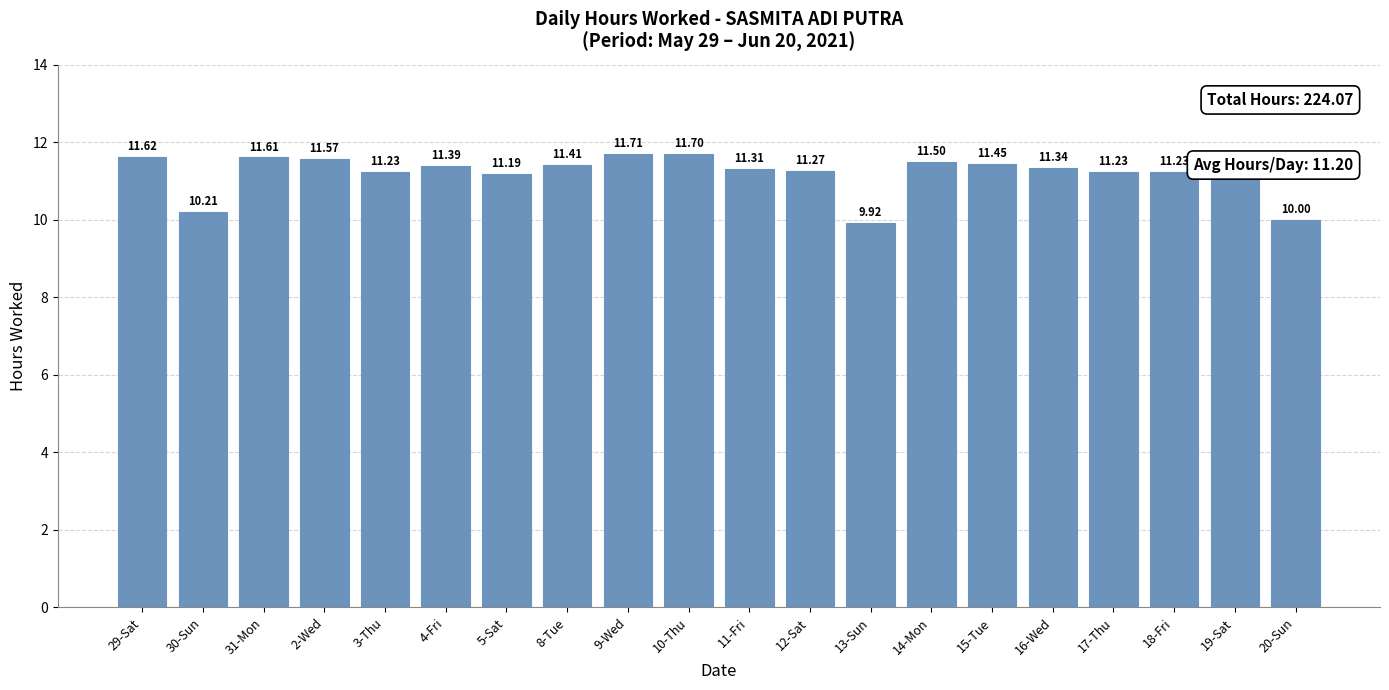

Which has a higher value, 8-Tue or 4-Fri?

8-Tue